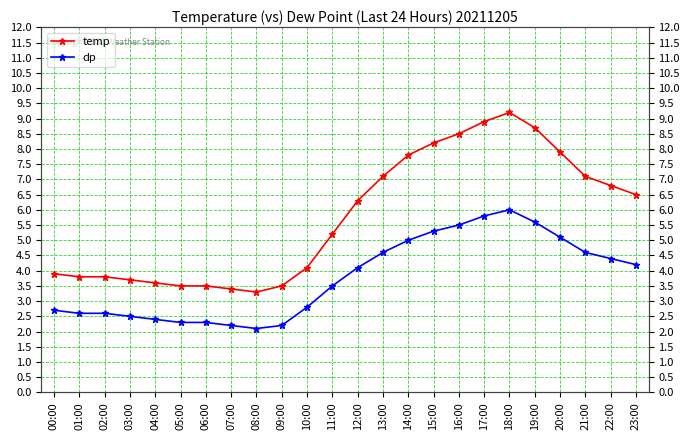

How many data points does each series have?

24